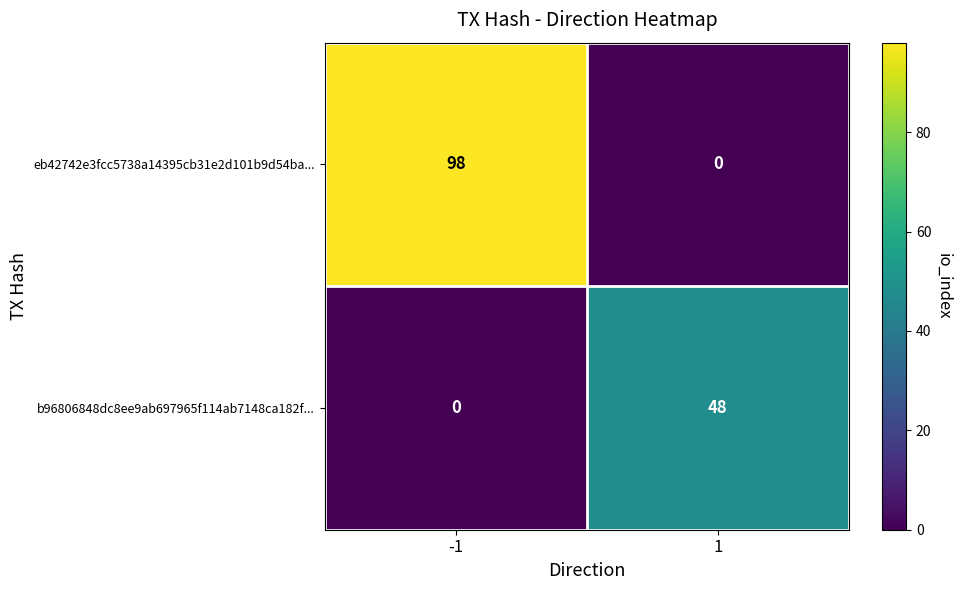

What is the spread (max minus min) of values at -1?

98